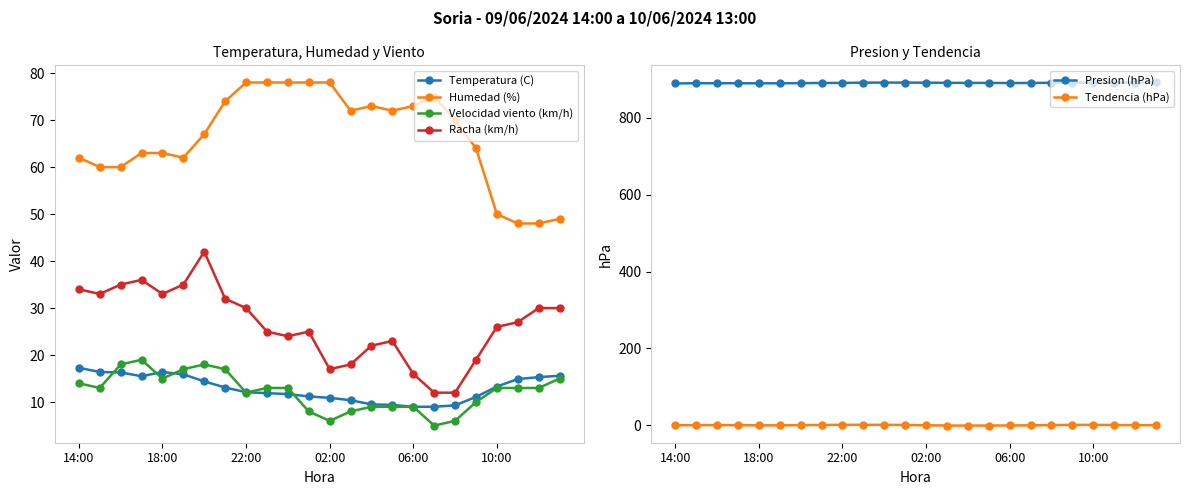

What is the value of the Tendencia (hPa) point at the 15th from the left?

-0.8